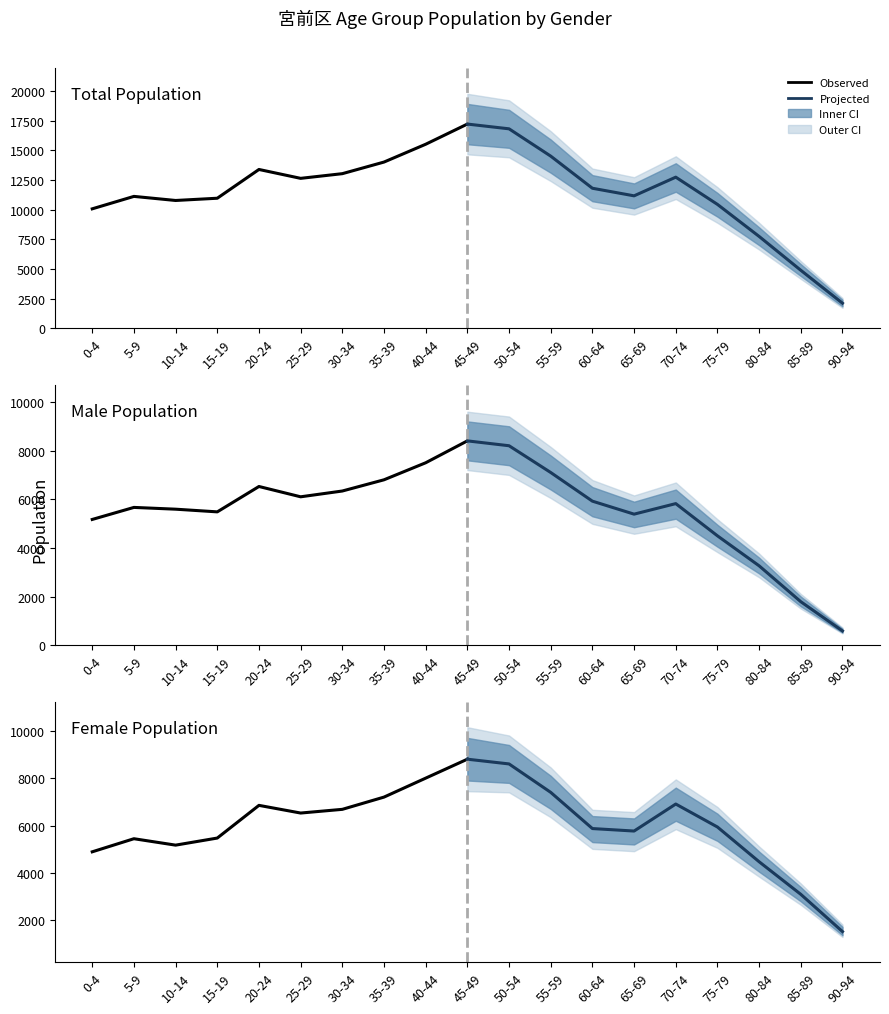

Which has a higher value, 40-44 or 30-34?

40-44